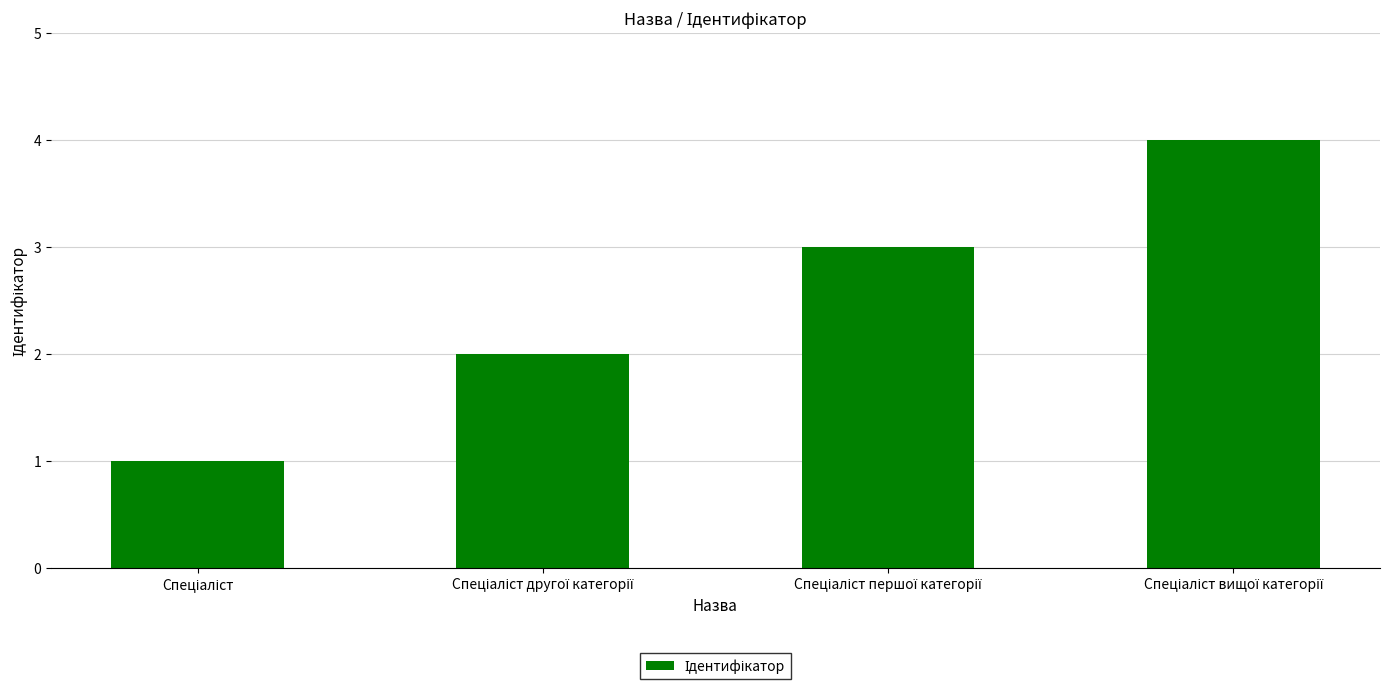

What is the maximum value shown in the chart?

4